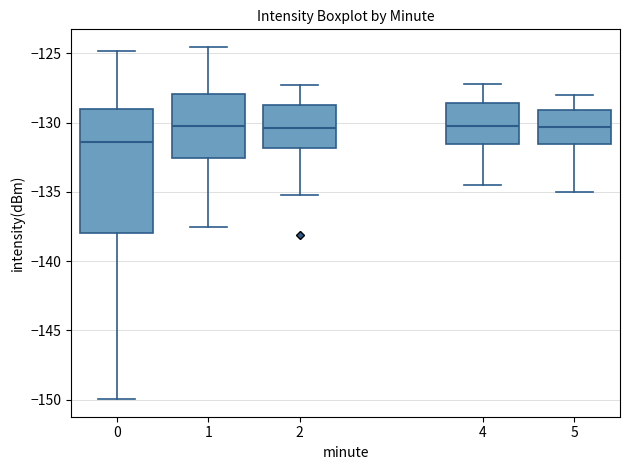

Which box's median line is the lowest?

0